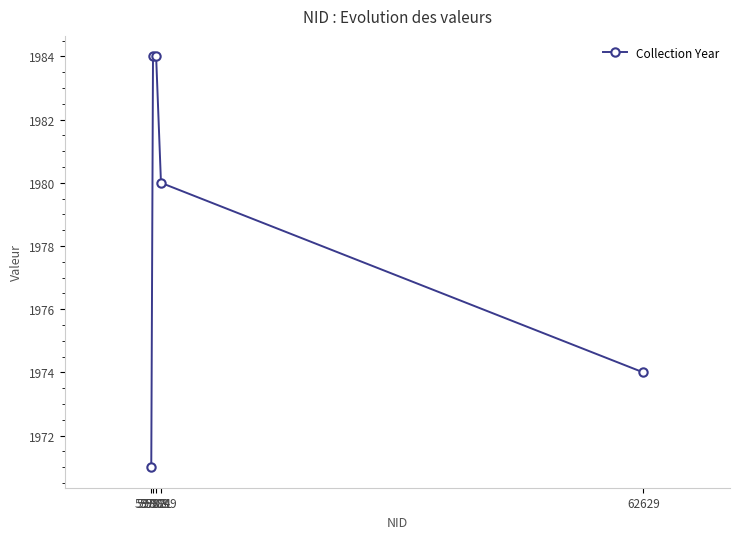

What is the minimum value shown in the chart?

1971